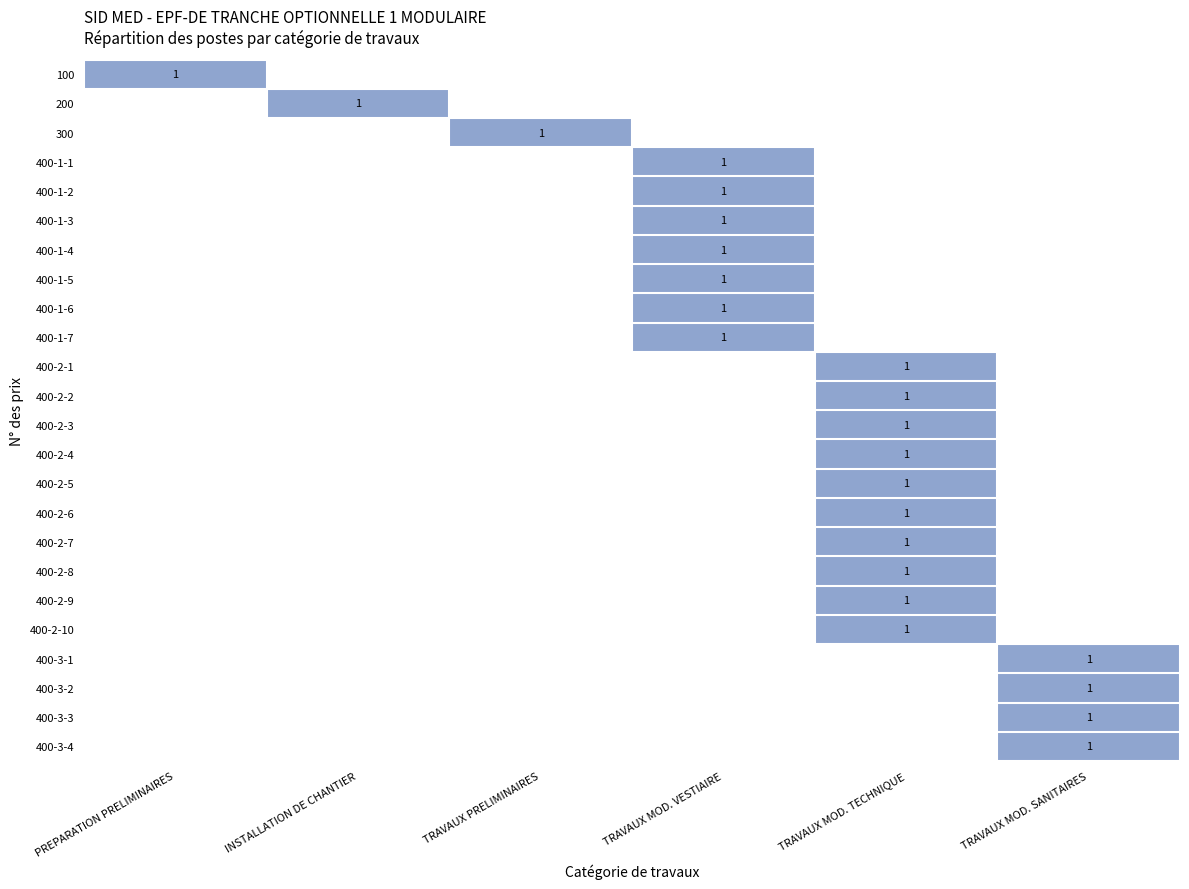

Between 1 and 5, which series saw the biggest shift?

400-2-1